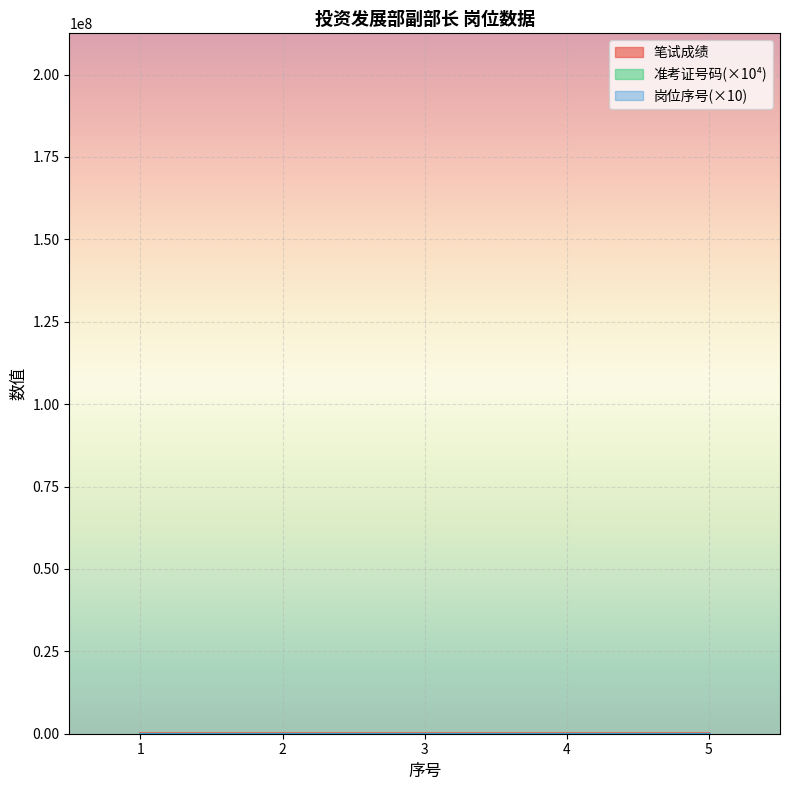

Is it true that 笔试成绩 equals 23.2 at 2?

False